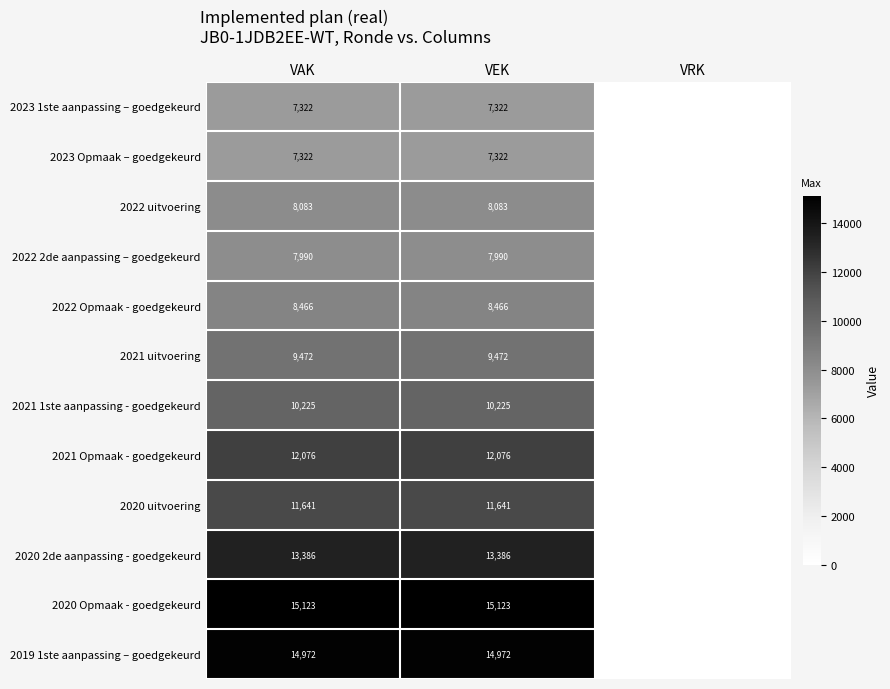

True or false: 2021 Opmaak - goedgekeurd has a value of 12076 at VAK.

True